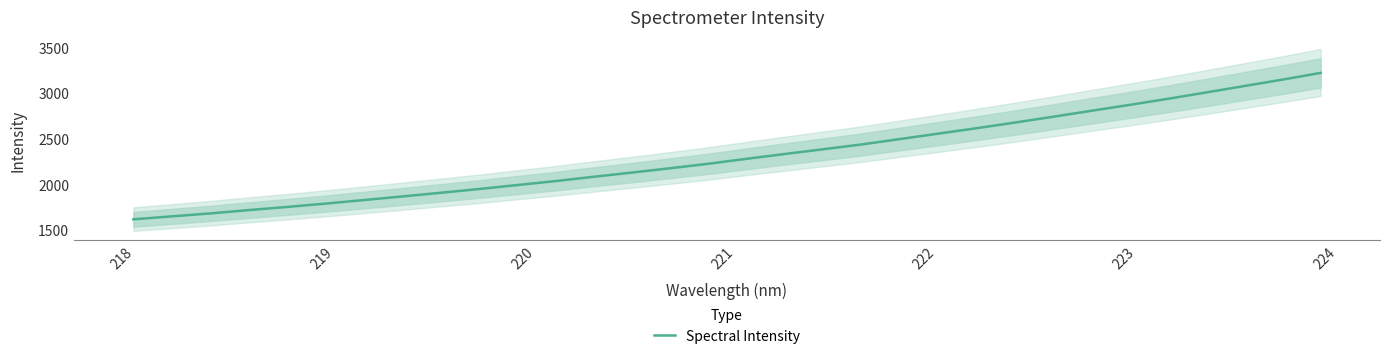

True or false: there are more than 2 points higher than both neighbors.

False